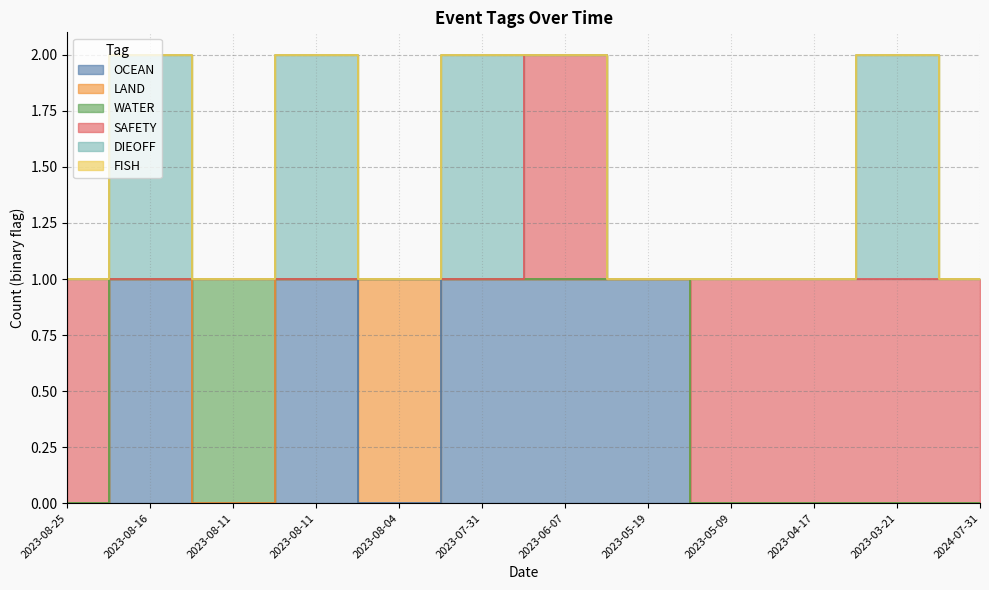

Reading left to right, extract all data points from this chart.

OCEAN: 0	1	0	1	0	1	1	1	0	0	0	0
LAND: 0	0	0	0	1	0	0	0	0	0	0	0
WATER: 0	0	1	0	0	0	0	0	0	0	0	0
SAFETY: 1	0	0	0	0	0	1	0	1	1	1	1
DIEOFF: 0	1	0	1	0	1	0	0	0	0	1	0
FISH: 0	0	0	0	0	0	0	0	0	0	0	0